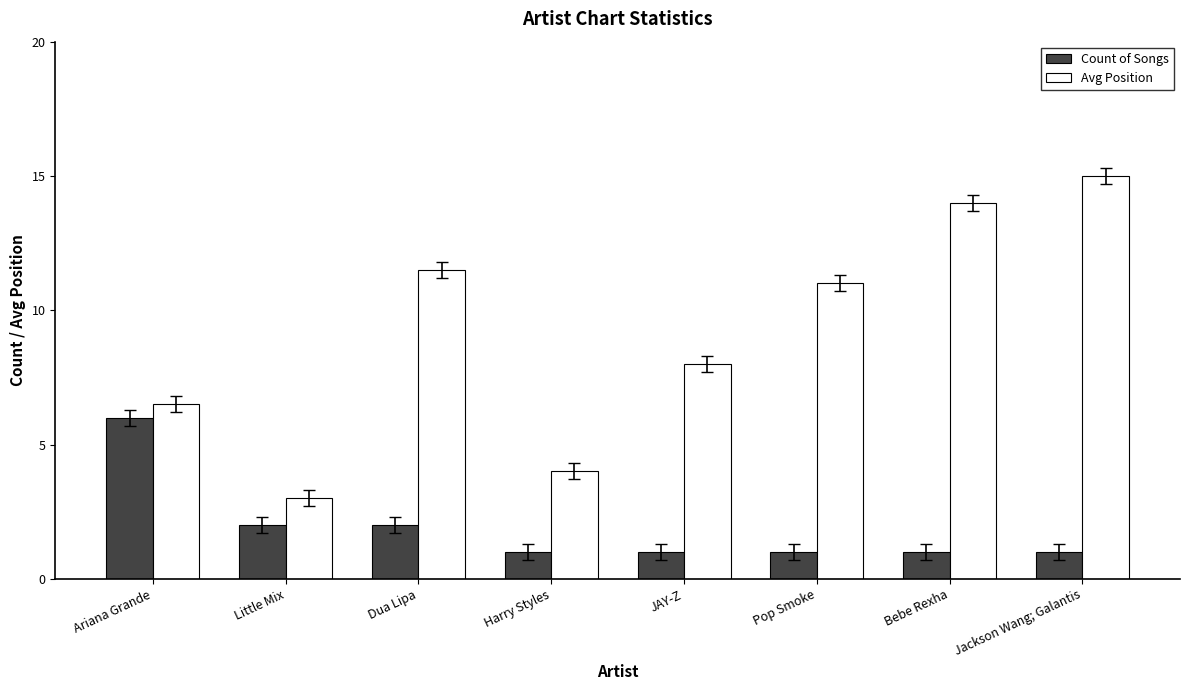

What is the label of the 1st bar from the right?

Jackson Wang; Galantis